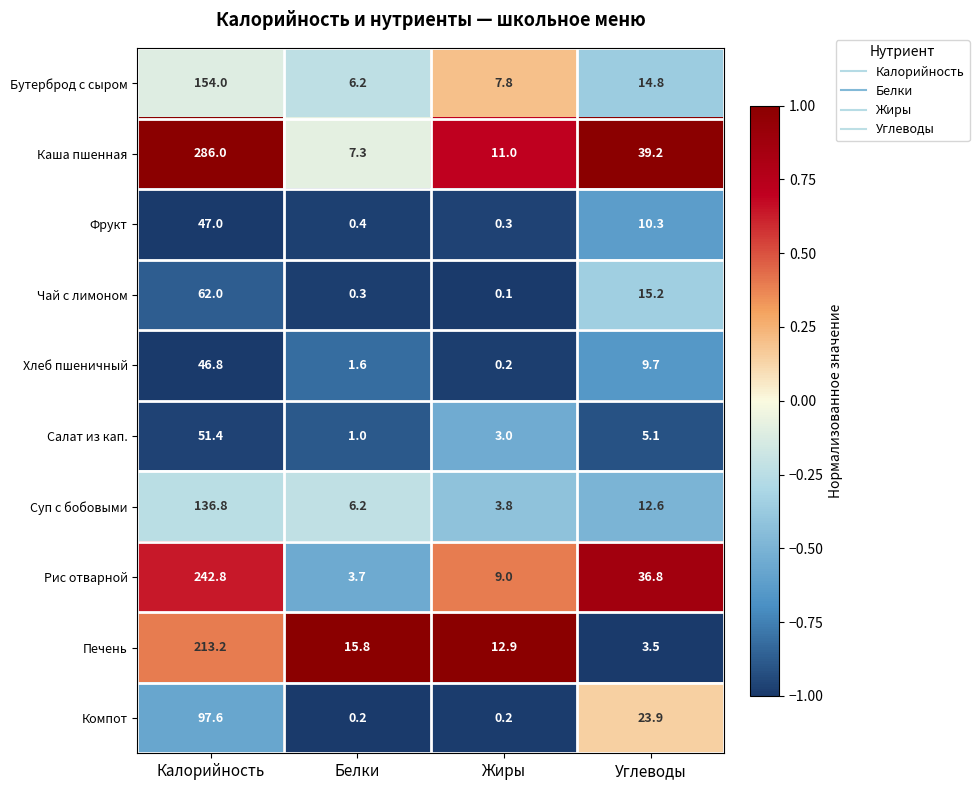

At how many categories does at least one series exceed 0?

4